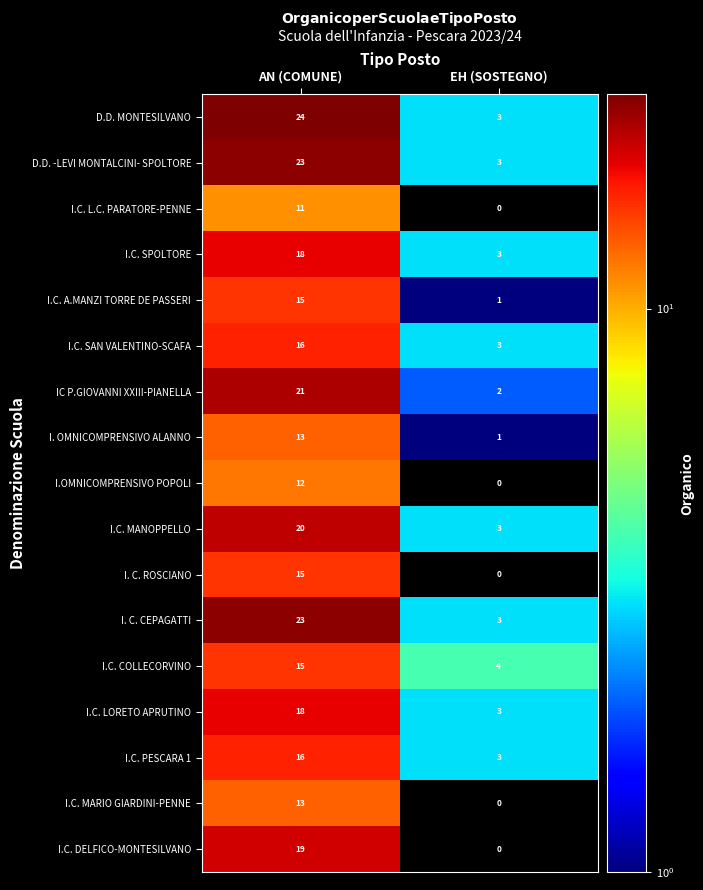

Which series has the largest range (max minus min)?

D.D. MONTESILVANO